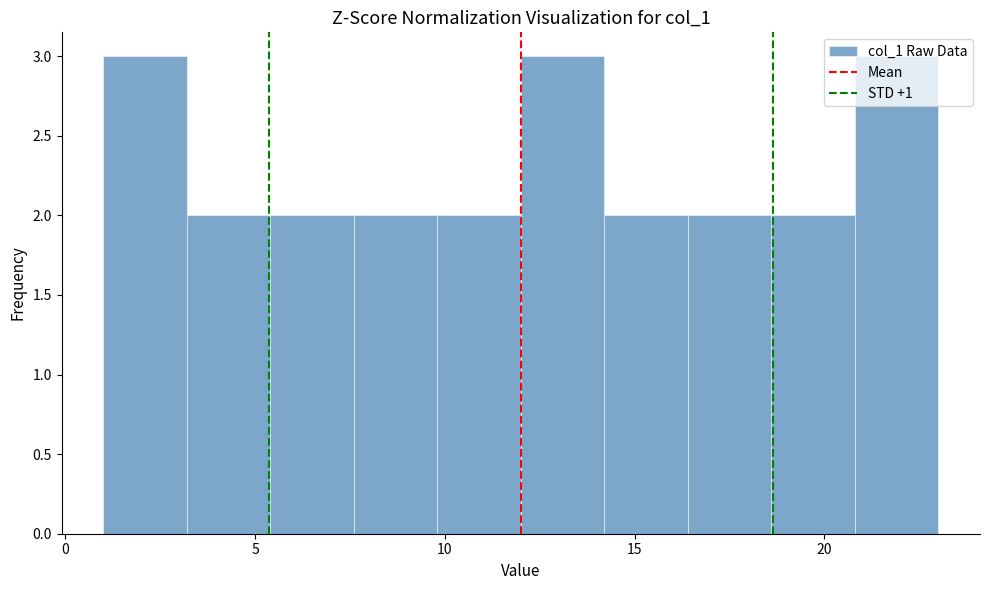

Reading left to right, list every bar in this chart as the range it spans on the x-axis followed by its height. Neither the bar edges nor the heights are printed on the chart, so give them approximately, as read against the axes.

1.0 to 3.2: 3
3.2 to 5.4: 2
5.4 to 7.6: 2
7.6 to 9.8: 2
9.8 to 12.0: 2
12.0 to 14.2: 3
14.2 to 16.4: 2
16.4 to 18.6: 2
18.6 to 20.8: 2
20.8 to 23.0: 3